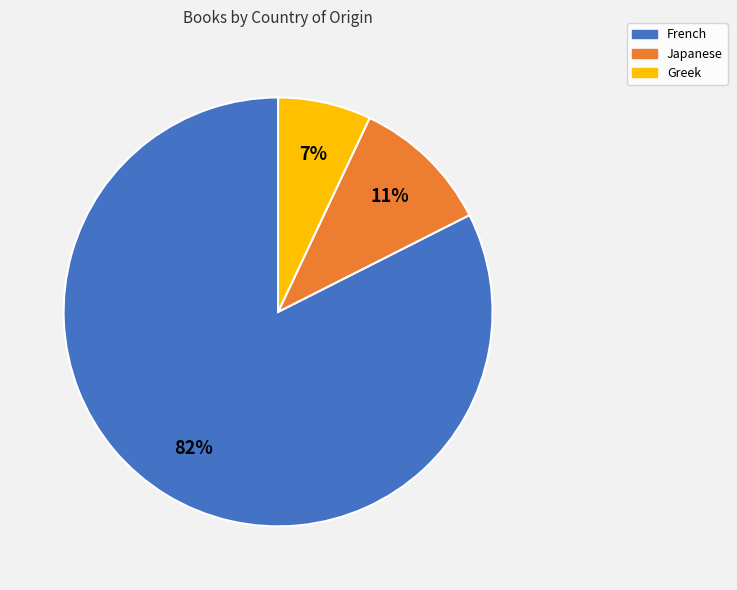

Between French and Japanese, which is larger?

French